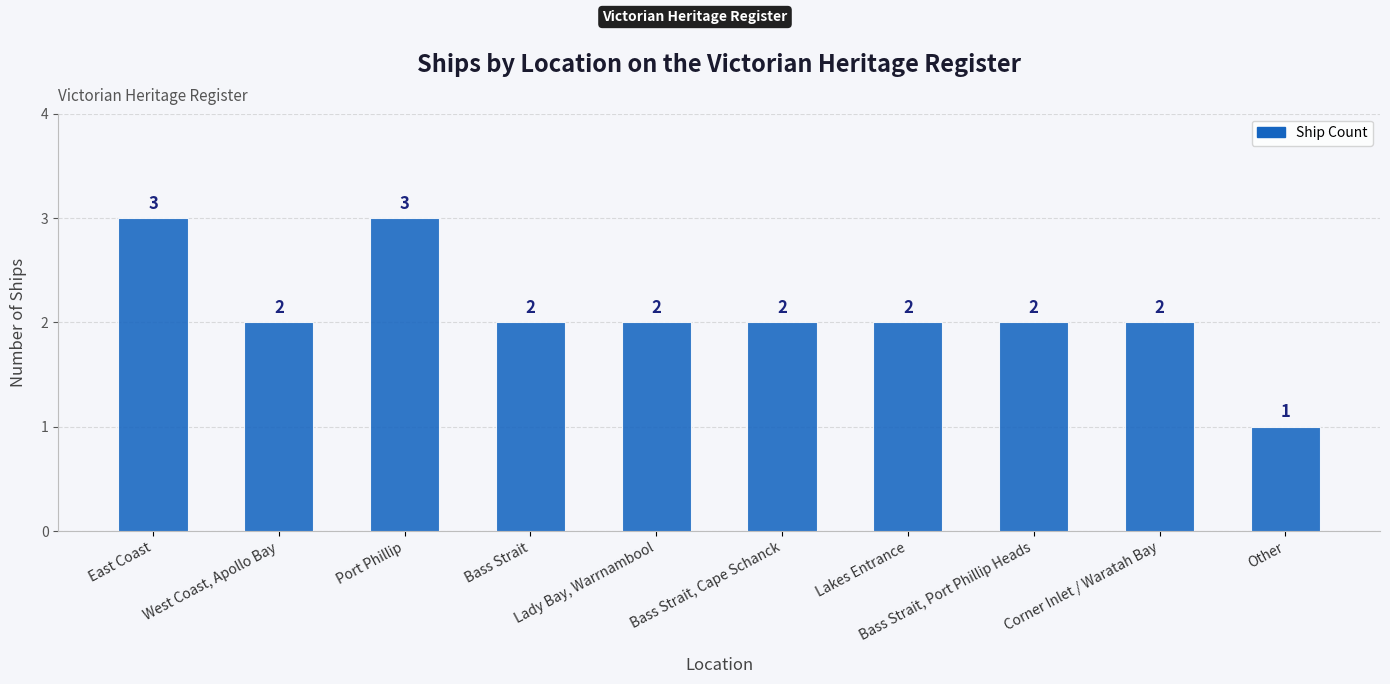

What is the greatest value displayed?

3